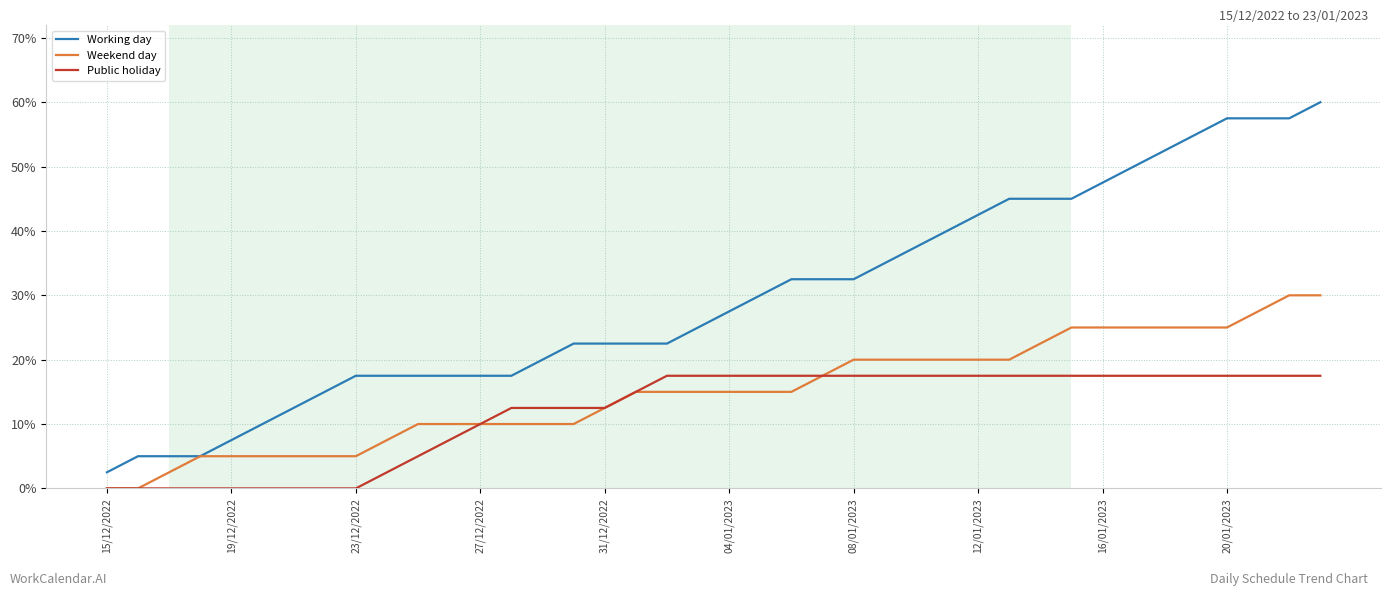

Which series has the widest spread of values?

Working day